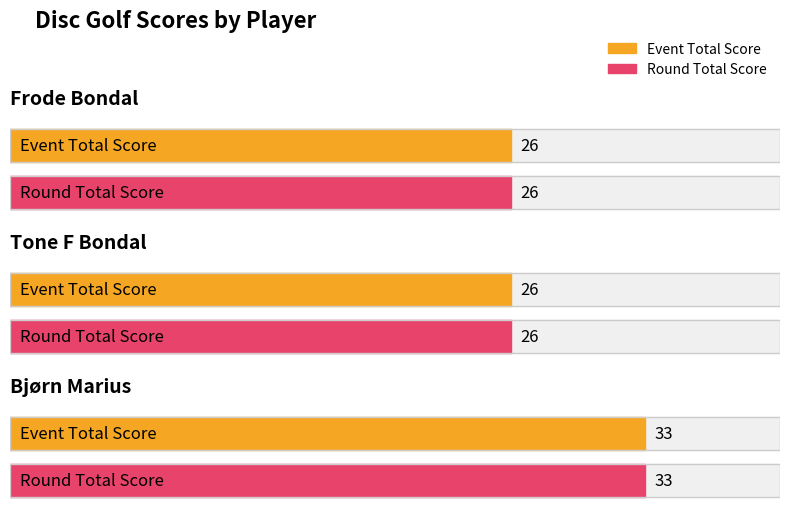

At how many categories does at least one series exceed 26?

1